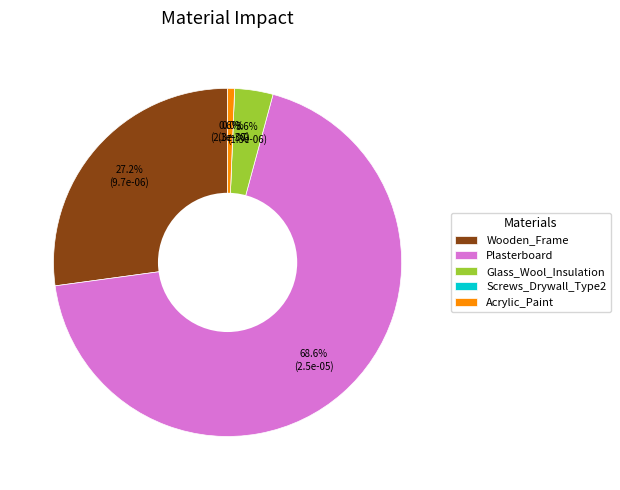

To the nearest percent, what is the difference between the largest and smallest slice percentages?

69%